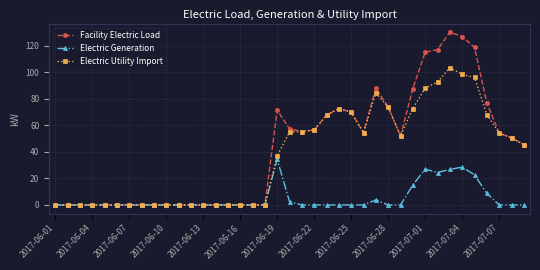

What is the greatest value displayed?

130.2